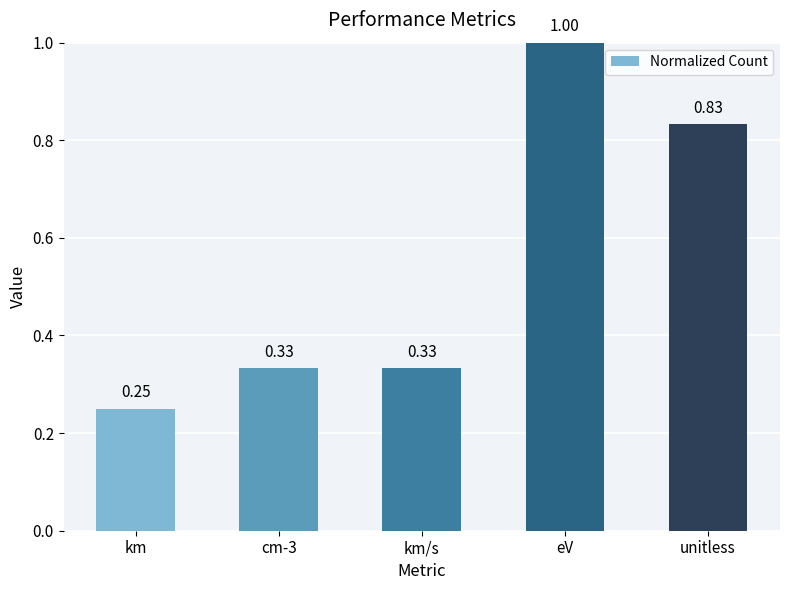

What is the label of the 4th bar from the left?

eV